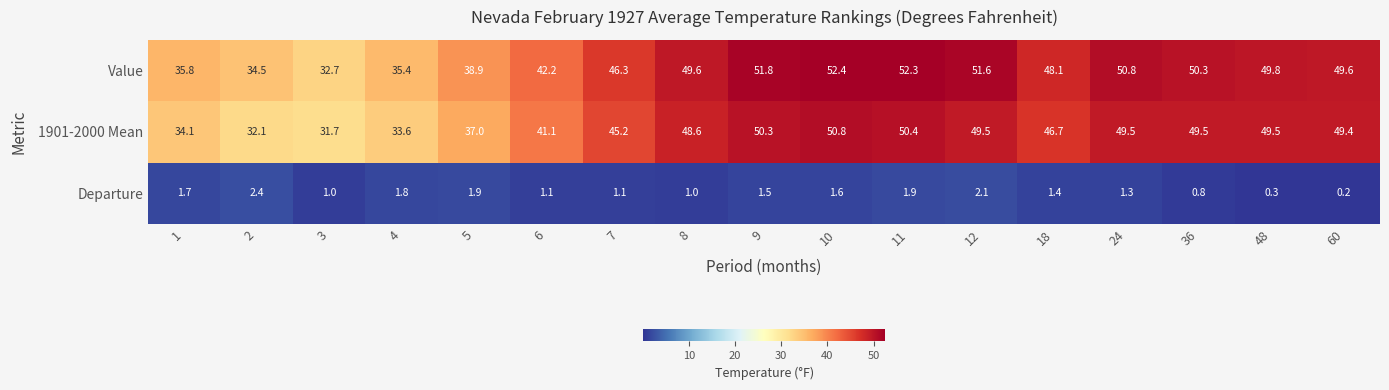

Where is Value nearest to the value 42?

6